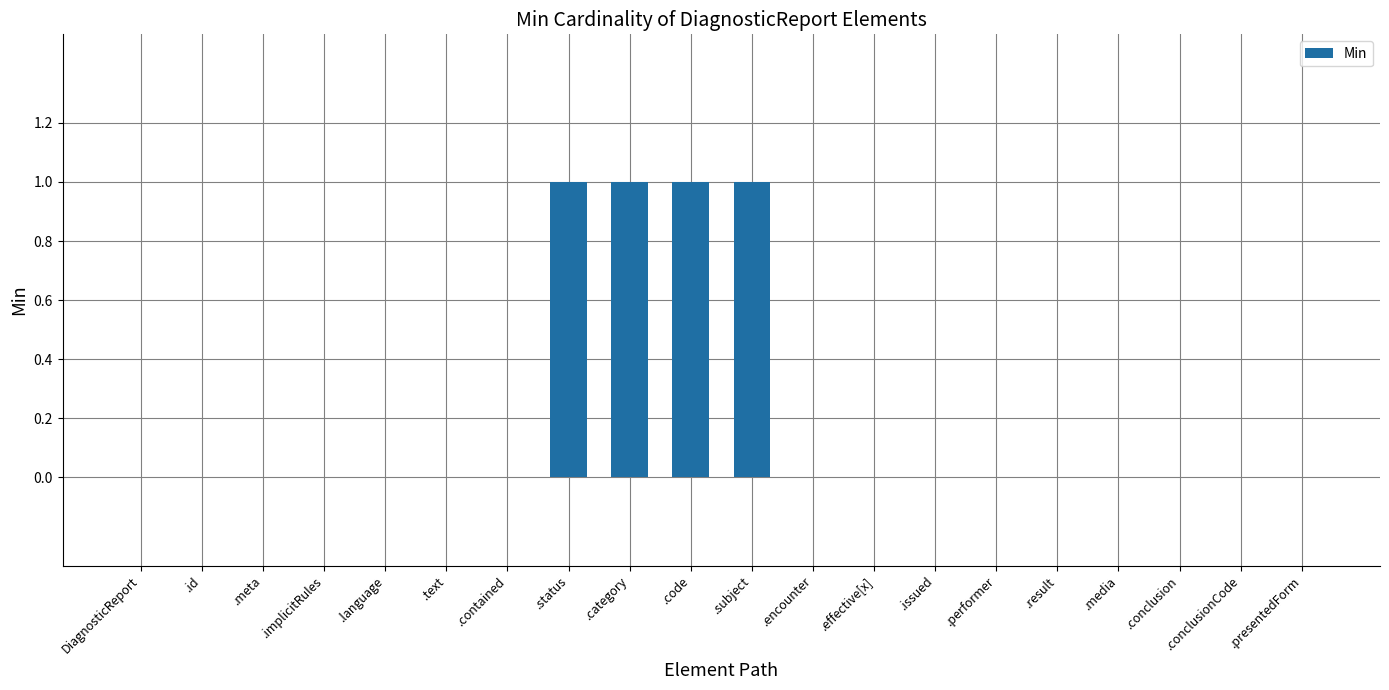

The value at .category is 0. True or false?

False